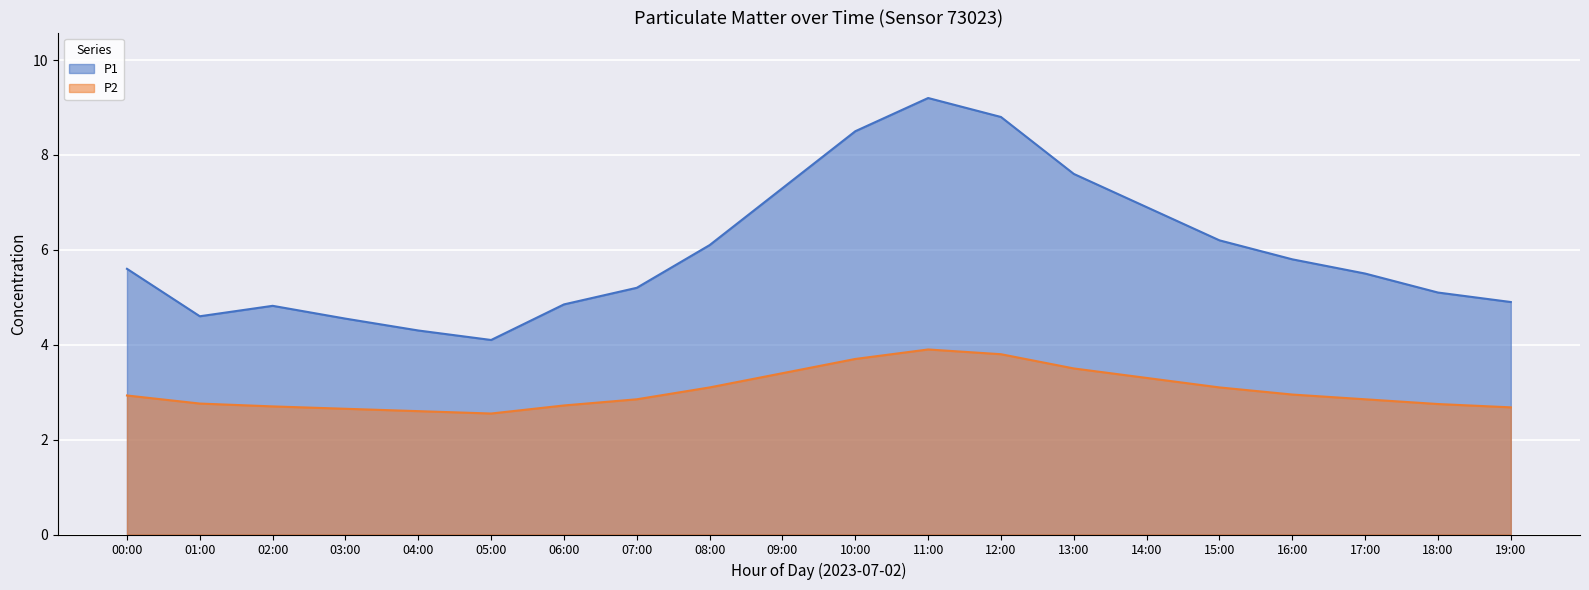

Which category has the lowest value in the P1 series?

05:00